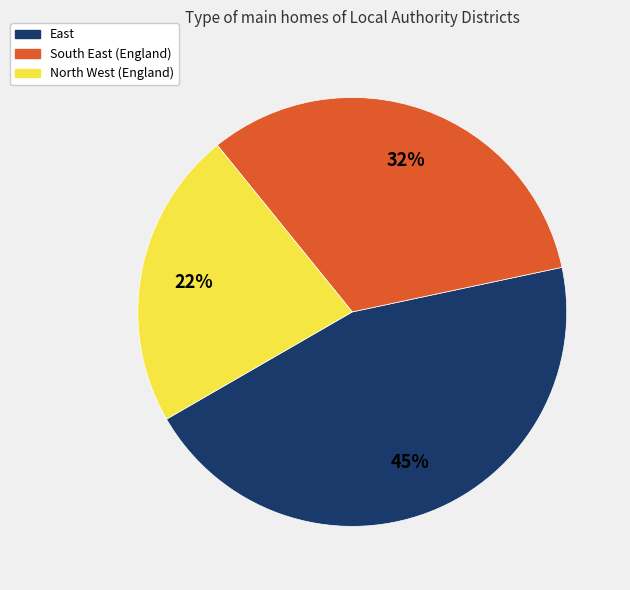

To the nearest percent, what is the average slice percentage?

33%